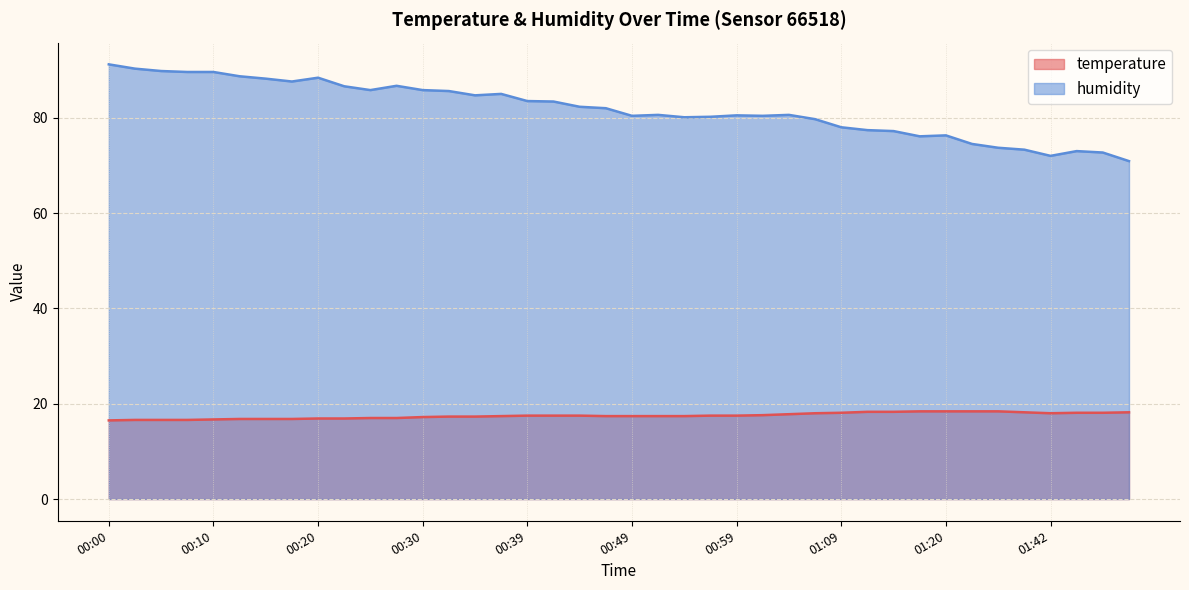

At which label does humidity reach its peak?

00:00